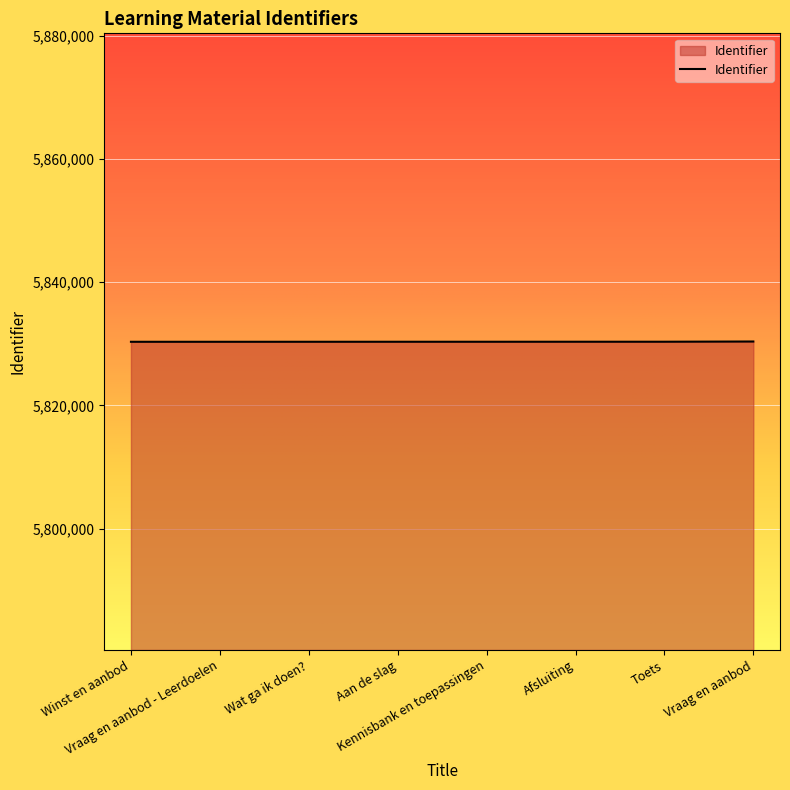

What is the minimum value shown in the chart?

5830317